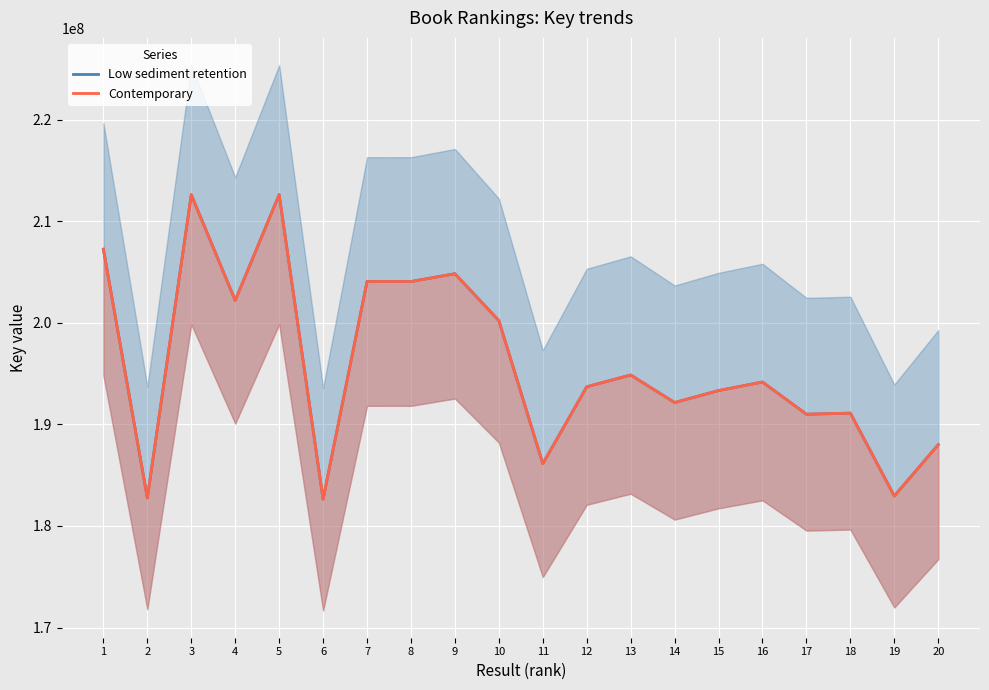

Between 9 and 16, which is larger?

9